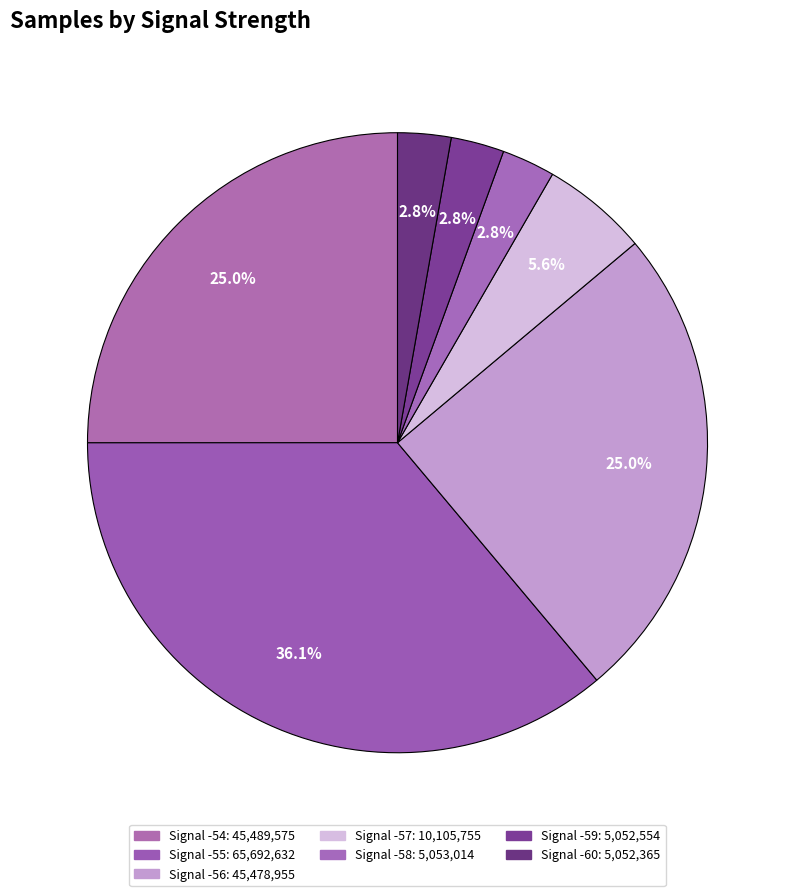

How many segments does this pie chart have?

7